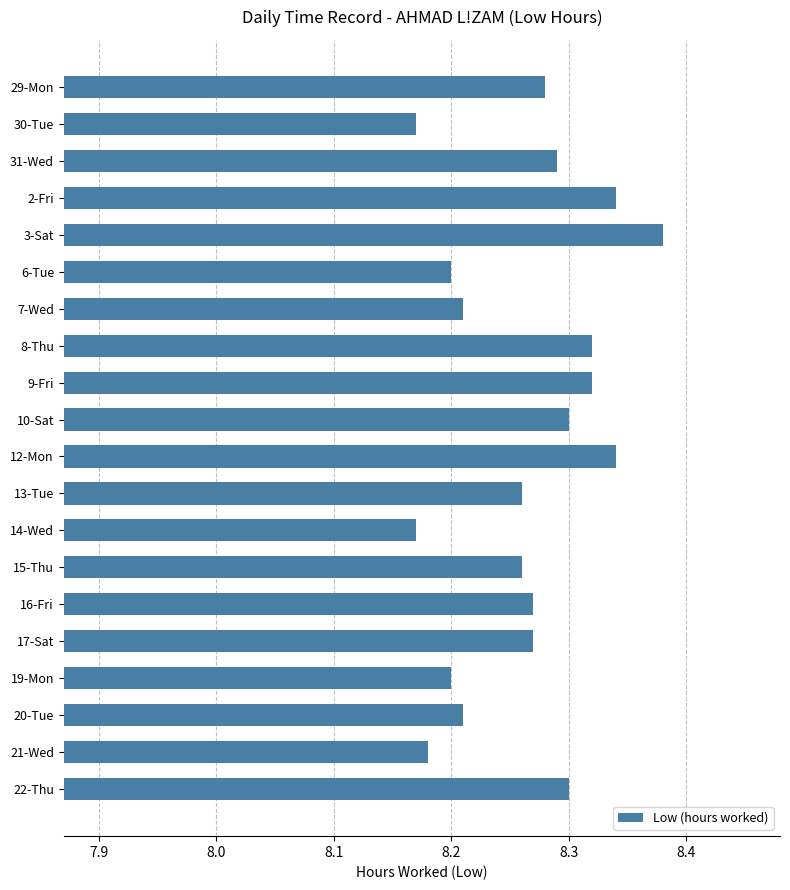

Which category has the highest value across all series?

3-Sat